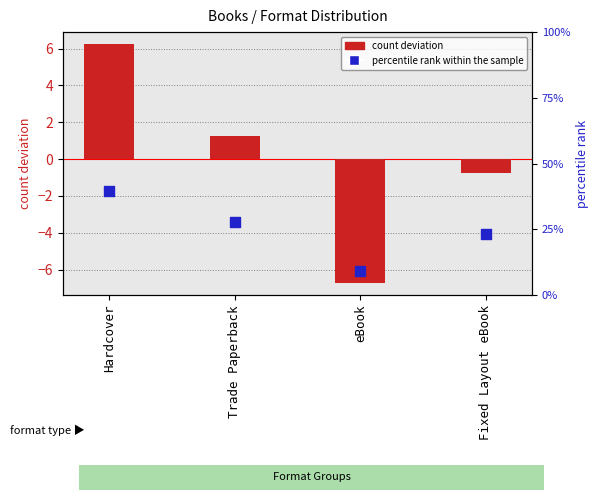

At which category is the sum across all series the highest?

Hardcover